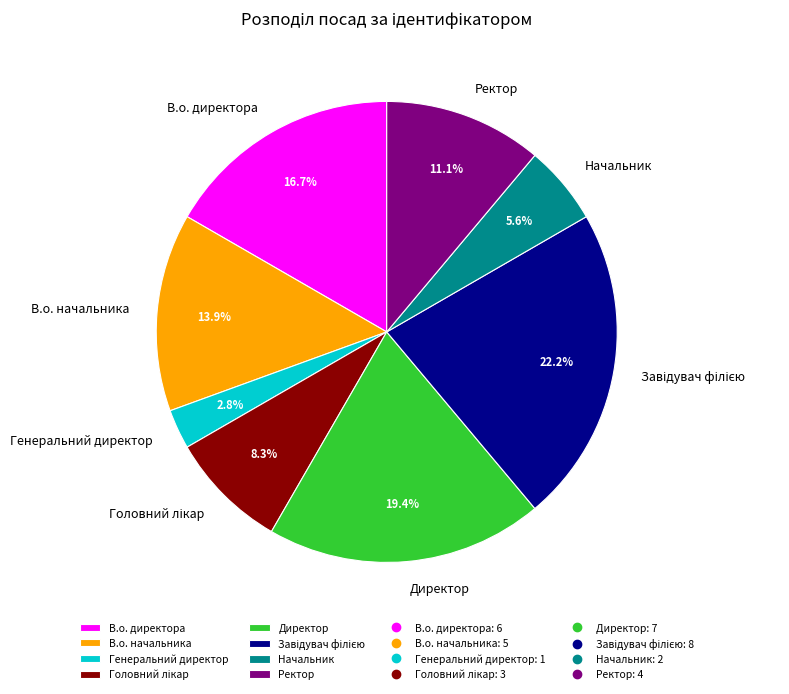

How many slices are in this pie chart?

8